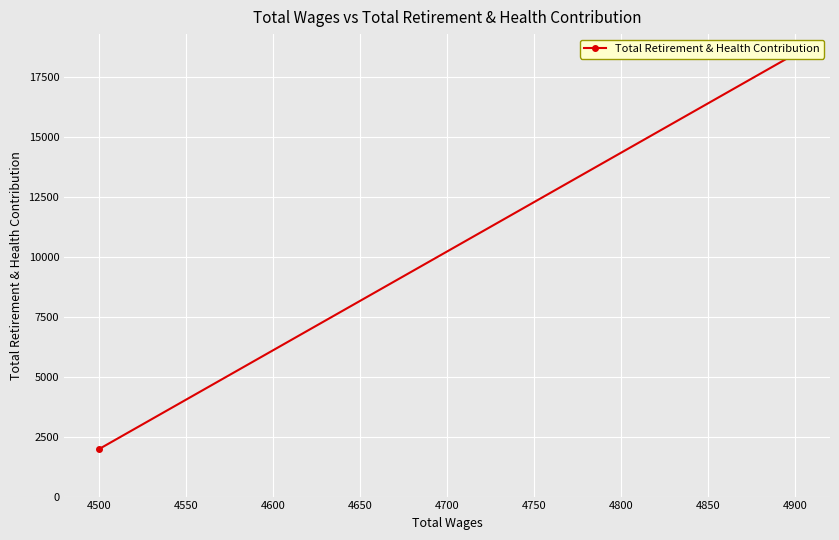

True or false: there are more than 0 points higher than both neighbors.

False